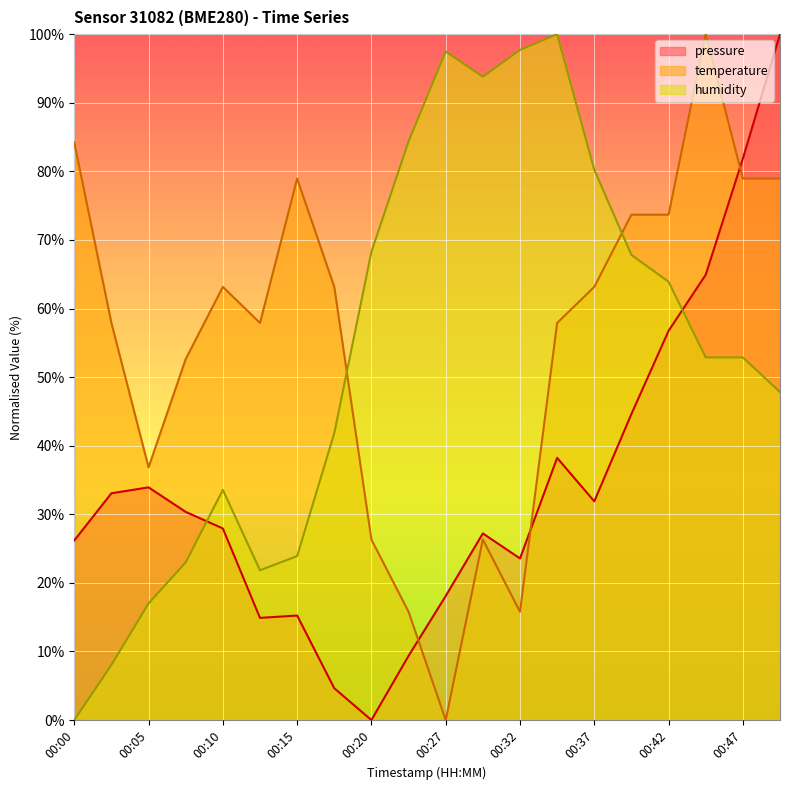

What is the approximate value of humidity at 00:42?

63.9